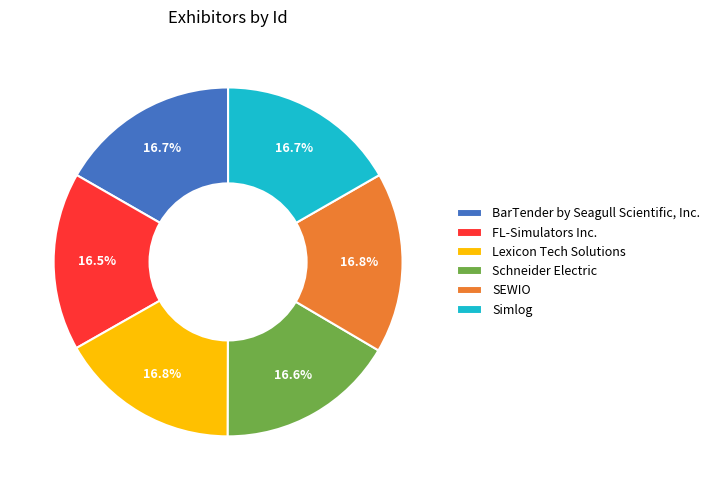

True or false: SEWIO accounts for 3% of the total.

False